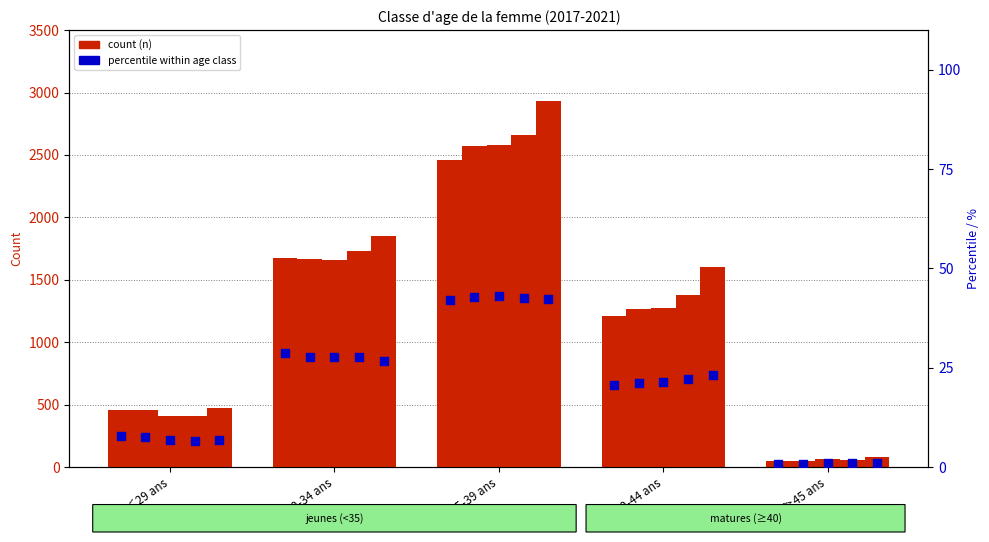

At how many categories does at least one series exceed 1810?

2